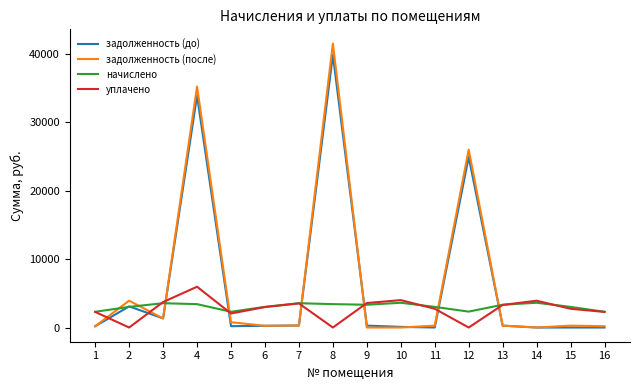

Between which two adjacent categories do уплачено and задолженность (до) first intersect?

1 and 2